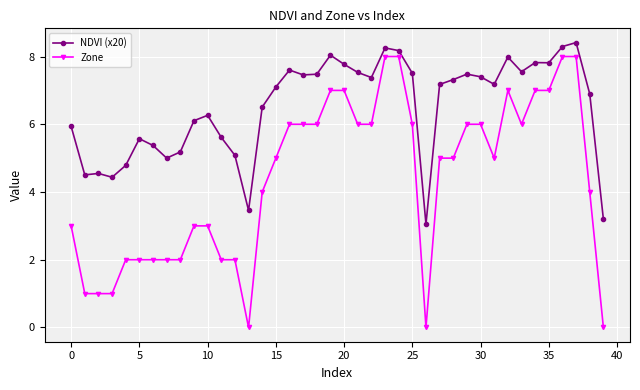

True or false: Zone and NDVI (x20) intersect in this chart.

False